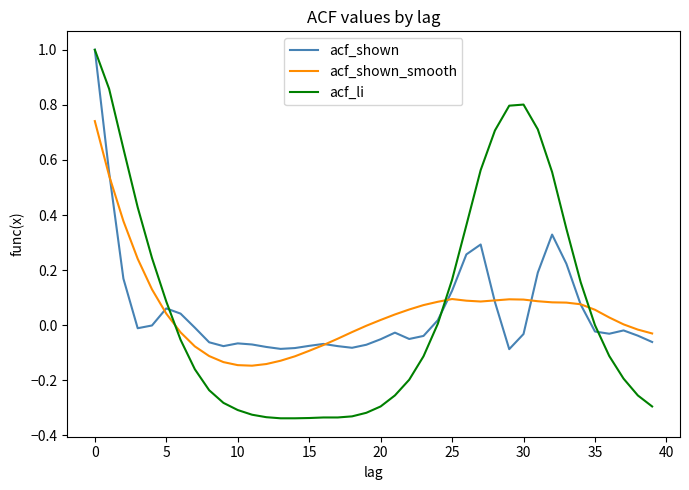

What is the maximum value shown in the chart?

1.0